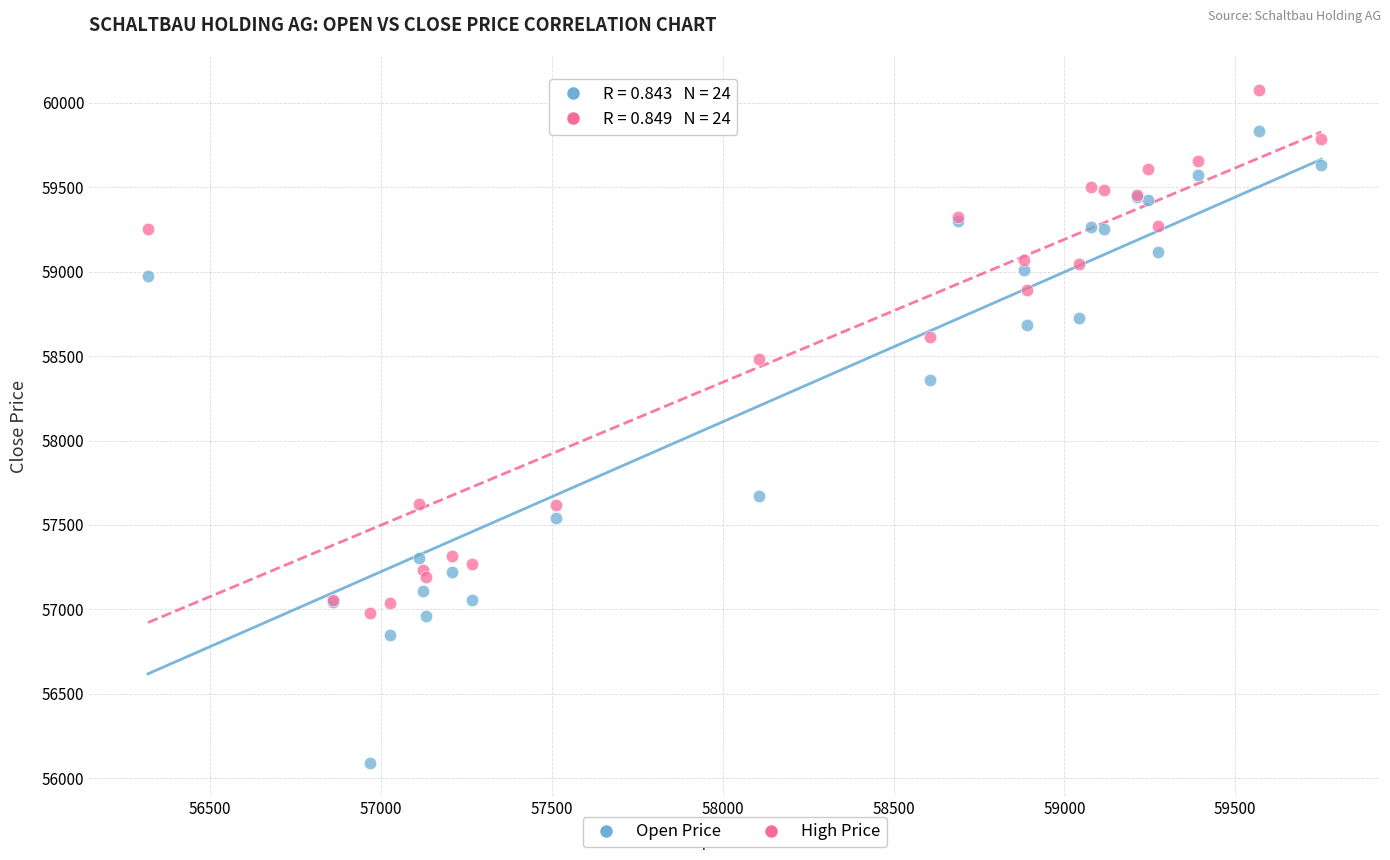

Which series reaches the maximum Y coordinate?

High Price